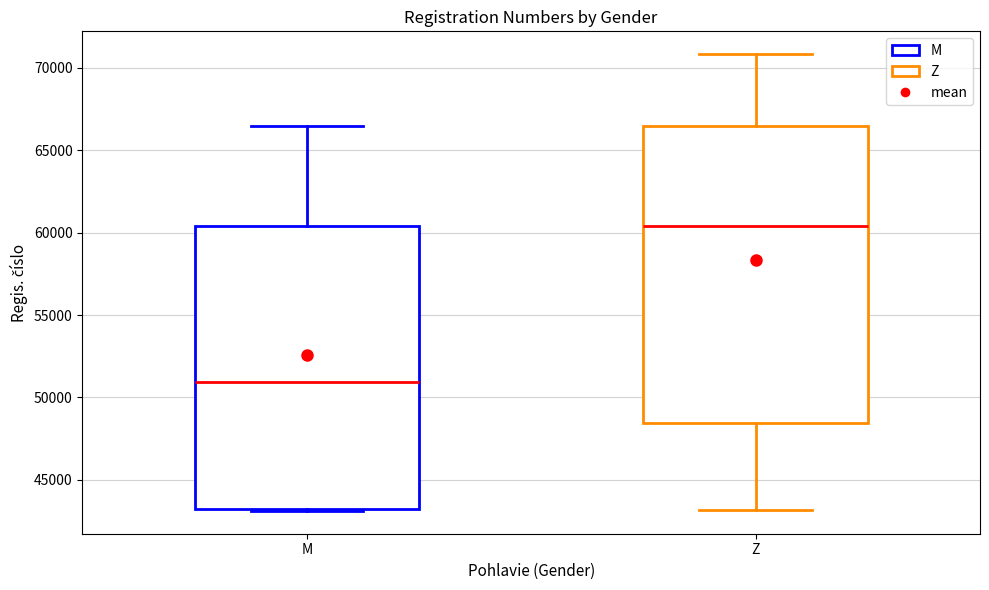

Where does the median line of the box for Z sit on the y-axis? The values are not printed on the chart, so give them approximately, as read against the axis.

60500